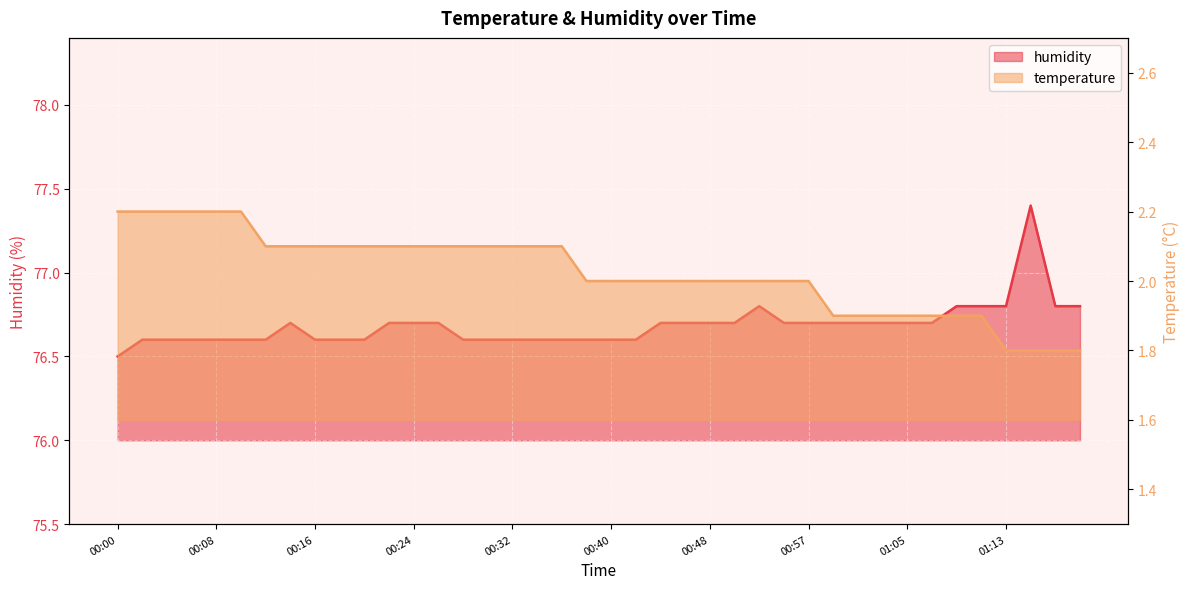

At which label is temperature closest to 2?

00:38